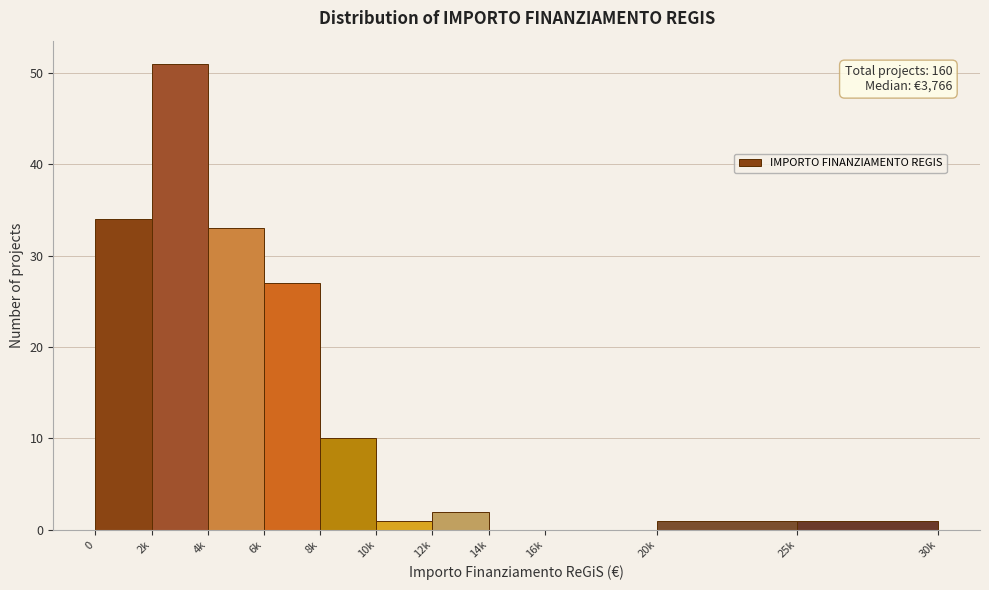

Reading left to right, list all the values displayed in this chart.

0=34	2k=51	4k=33	6k=27	8k=10	10k=1	12k=2	14k=0	16k=0	20k=1	25k=1